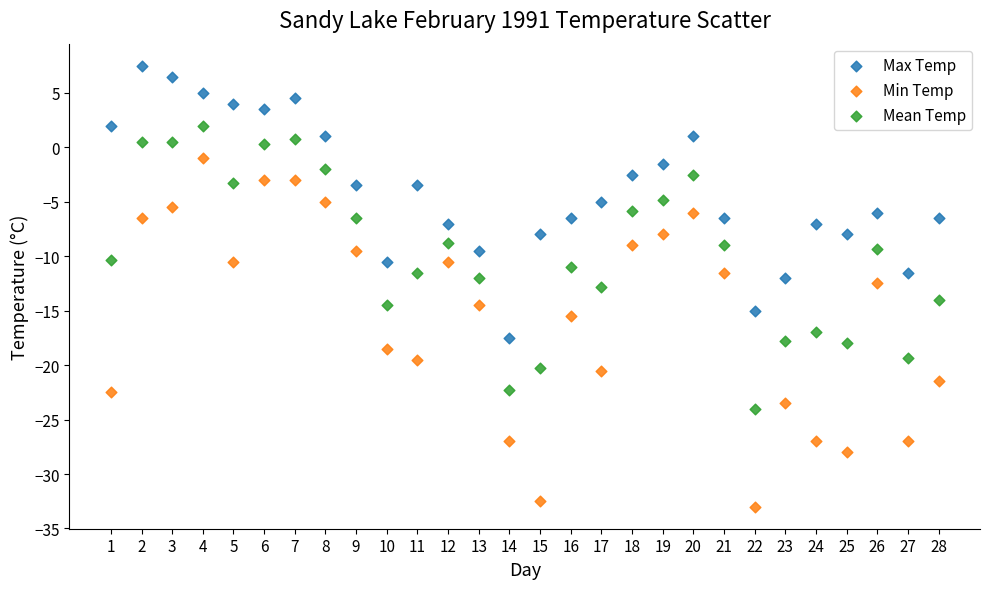

Across all data points, what is the range of X values (max minus min)?

27.0